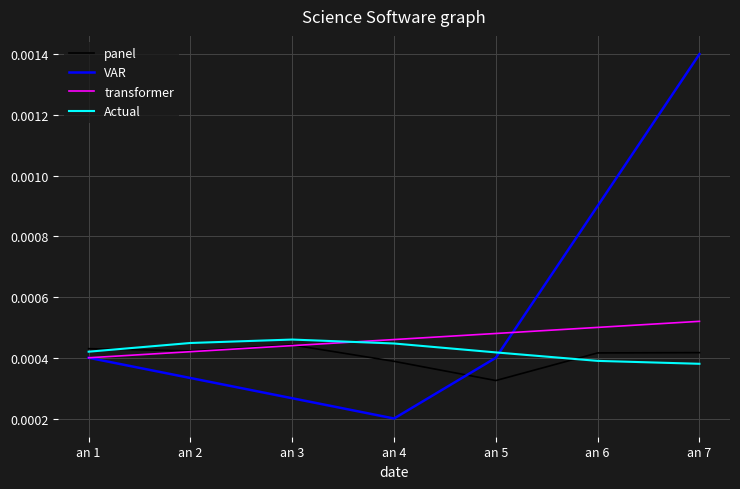

At which label does VAR reach its minimum?

an 4